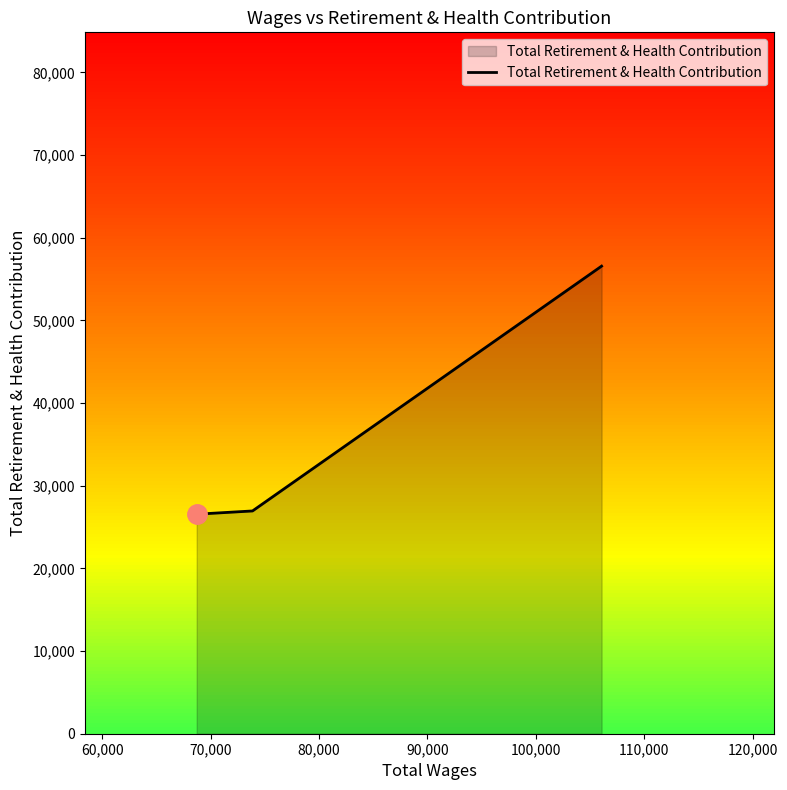

What is the minimum value for Total Retirement & Health Contribution?

26560